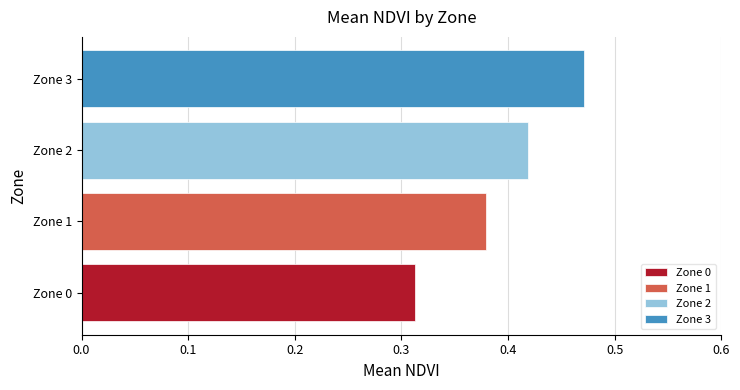

The value at Zone 2 is 0.7. True or false?

False